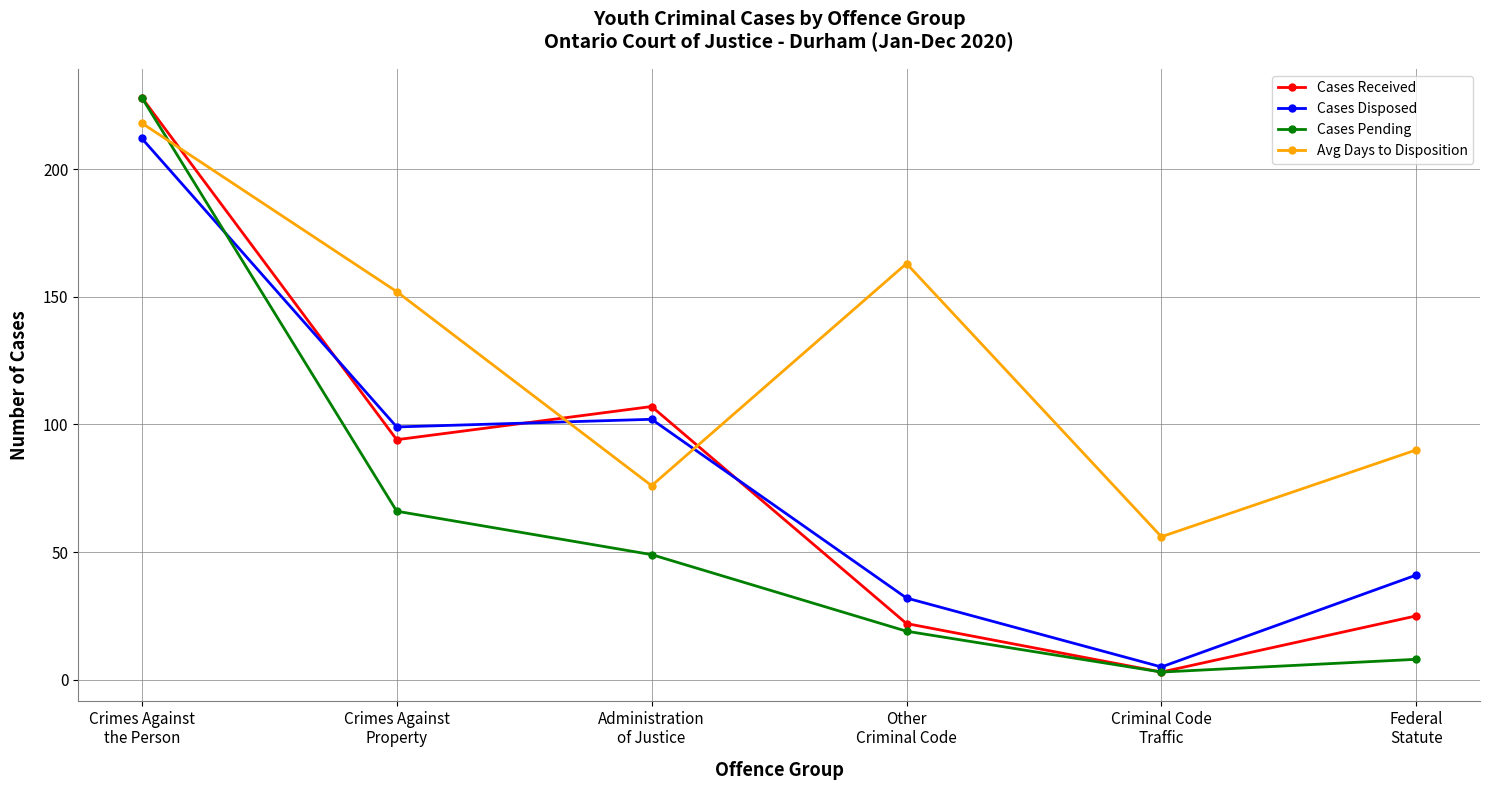

True or false: Avg Days to Disposition and Cases Disposed cross at least once.

True